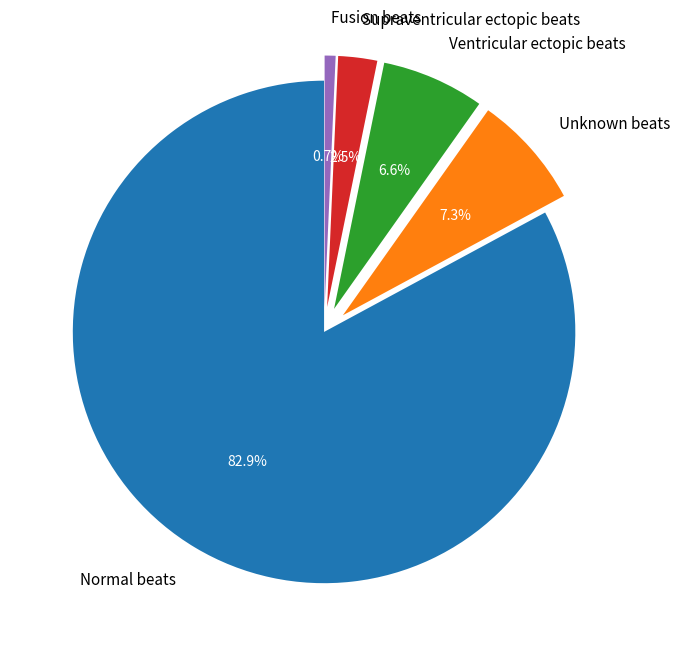

What is the total percentage of Unknown beats and Supraventricular ectopic beats?

9.8%